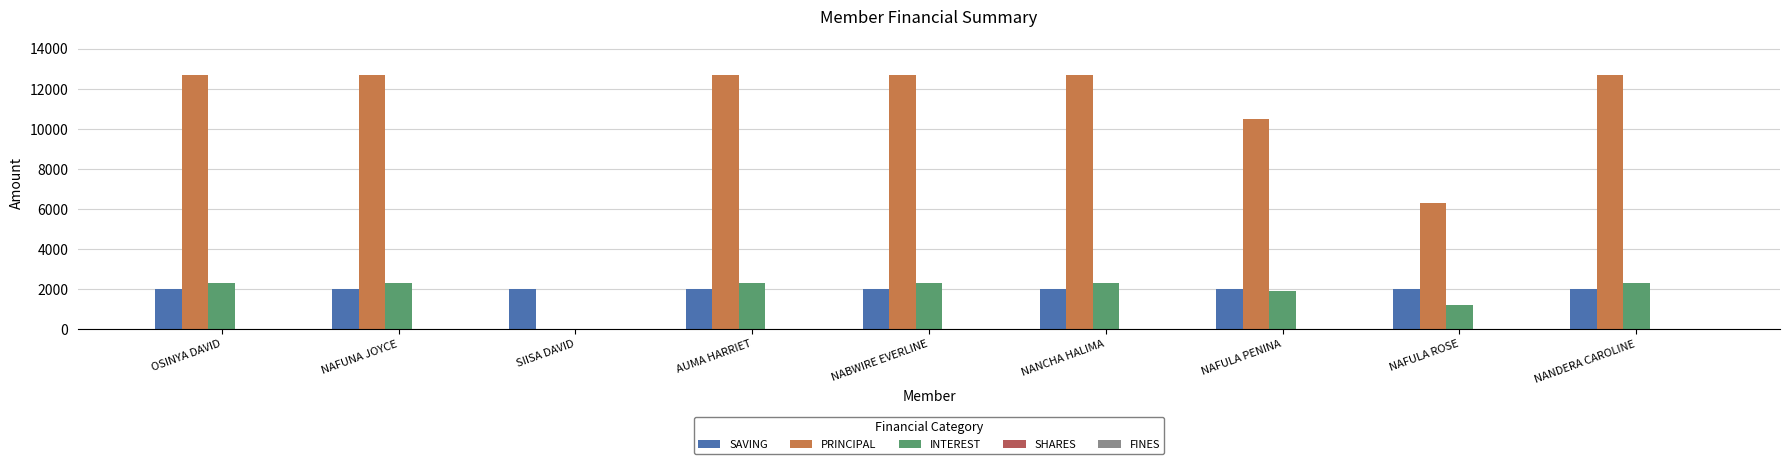

What is the highest value of the INTEREST series?

2300